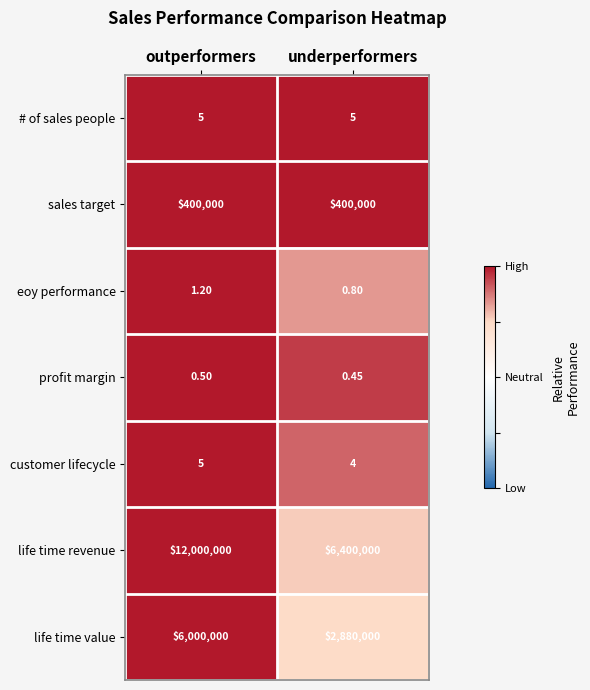

At underperformers, list the series in order from smallest to largest.

profit margin, eoy performance, customer lifecycle, # of sales people, sales target, life time value, life time revenue